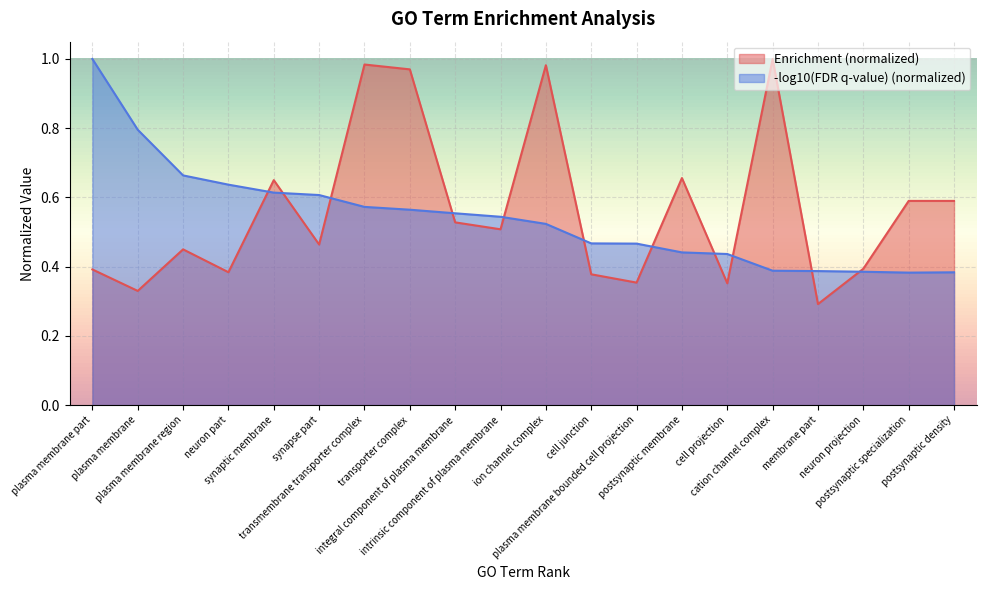

How many lines are shown in the chart?

2